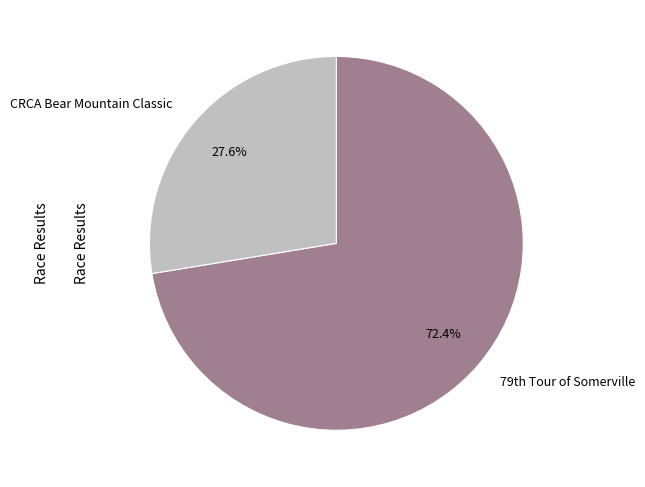

Rank the categories by value from highest to lowest.

79th Tour of Somerville, CRCA Bear Mountain Classic